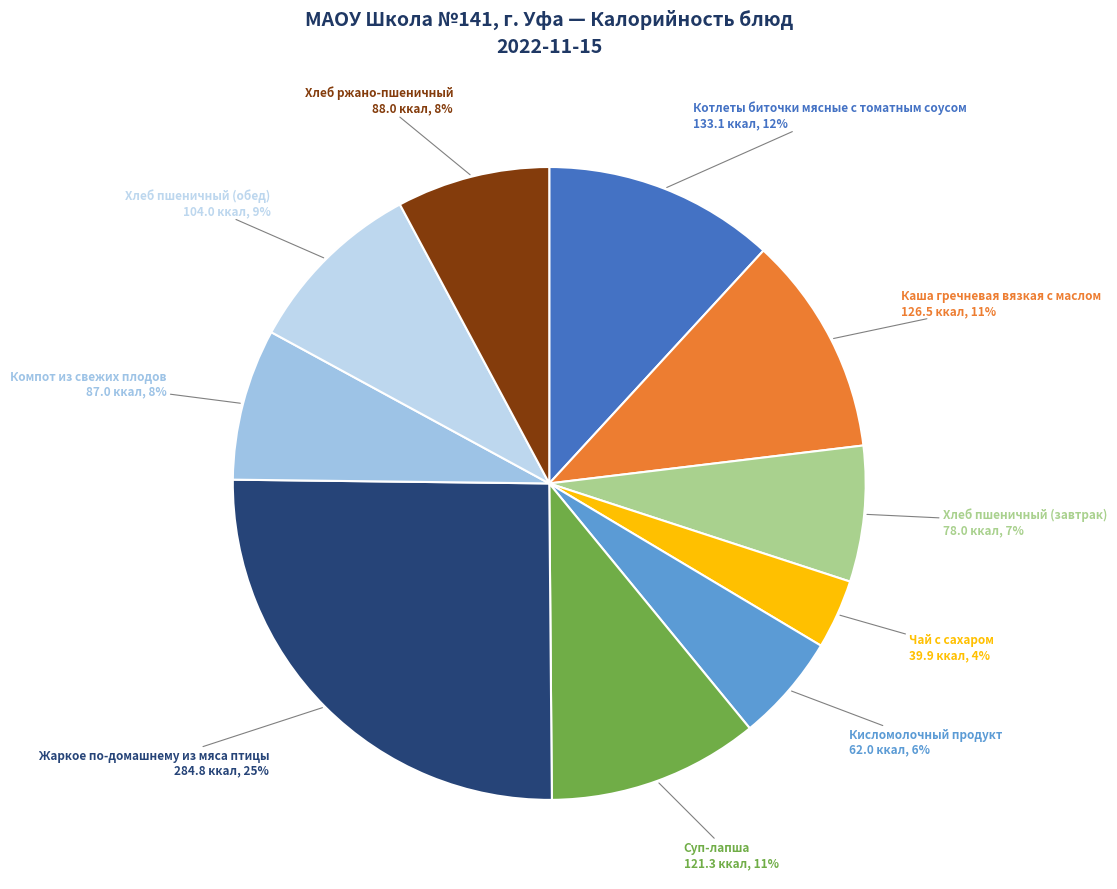

What is the smallest slice in the pie chart?

Чай с сахаром